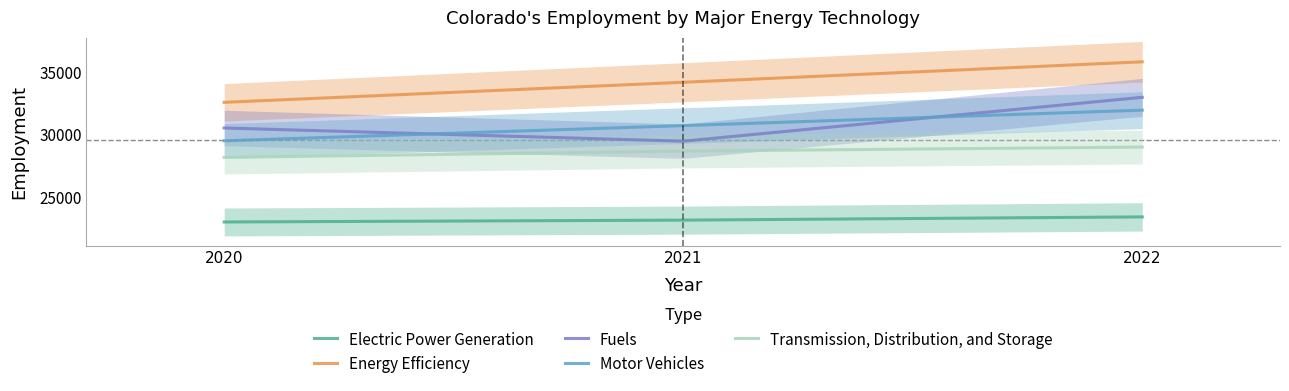

What is the sum of the Electric Power Generation values at 2020 and 2021?

46140